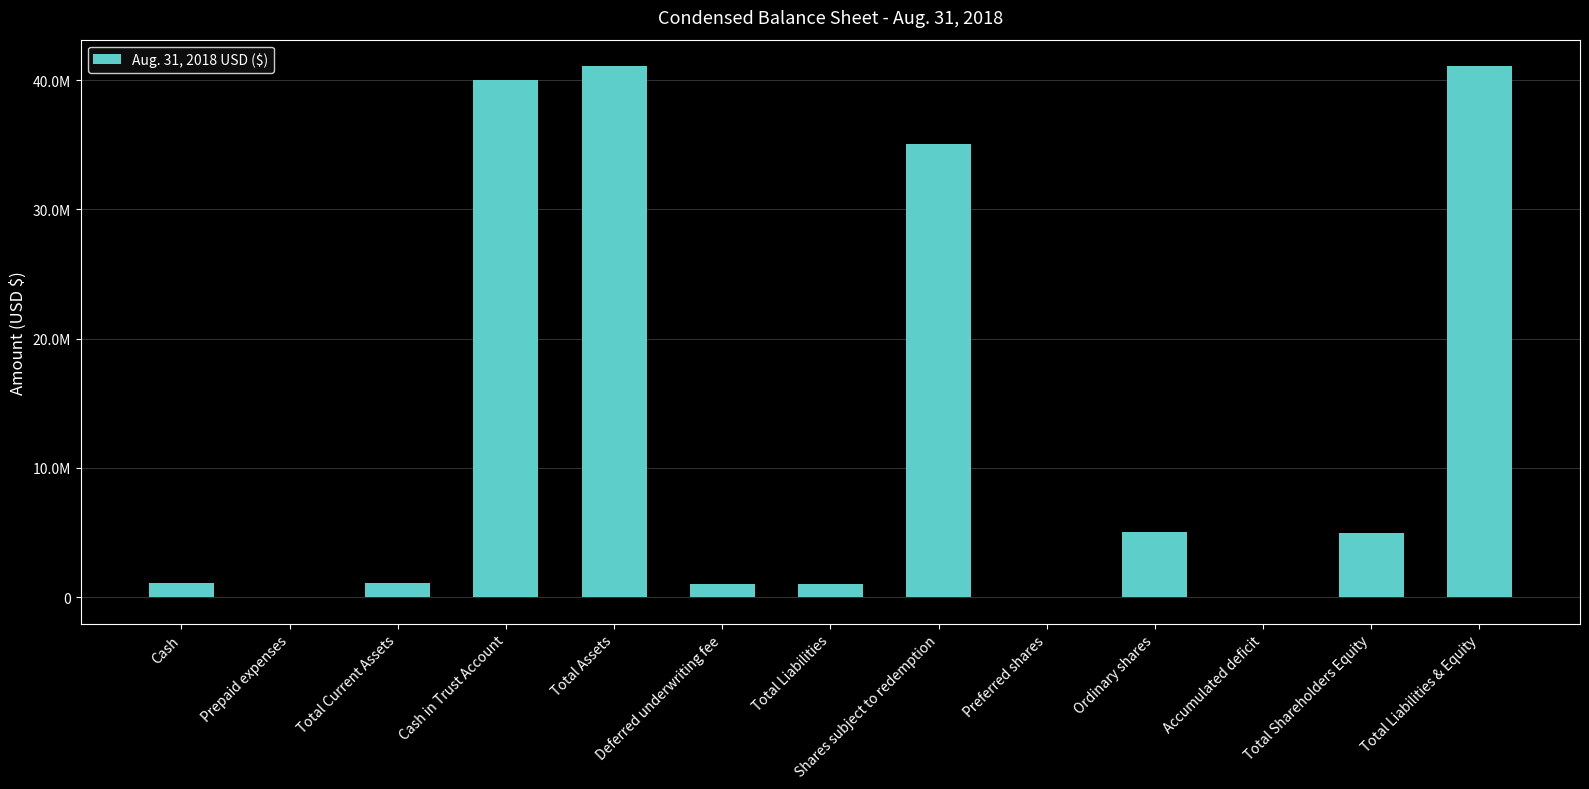

Reading right to left, list all the values displayed in this chart.

41086985	5000005	-6948	5006953	0	35086980	1000000	1000000	41086985	40000000	1086985	25600	1061385